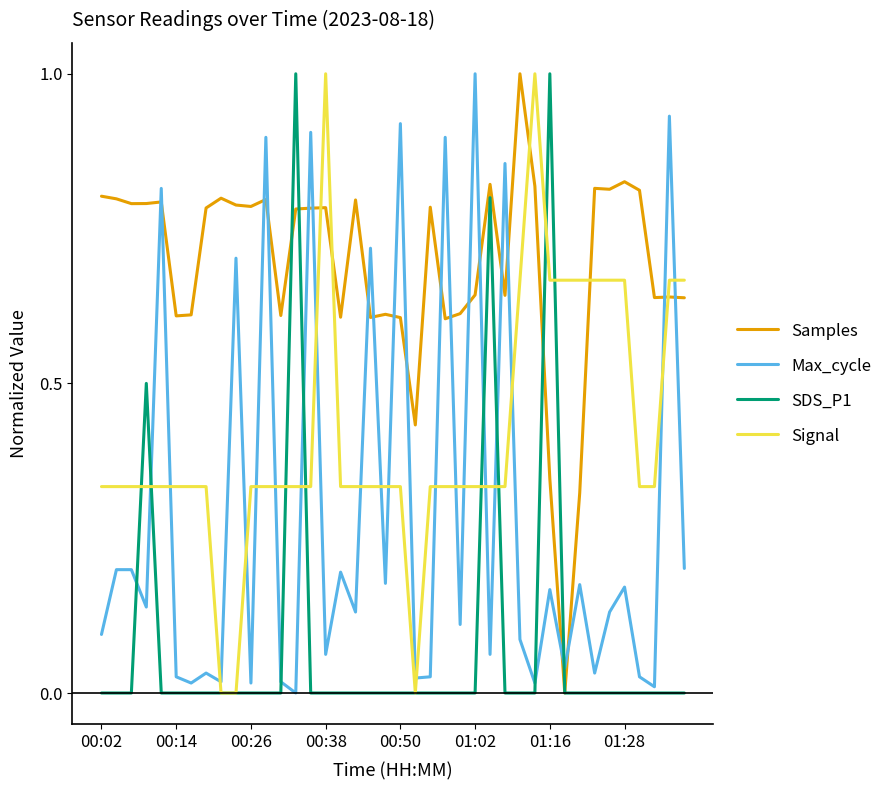

After their last crossing, which series has the higher values: Samples or Signal?

Signal